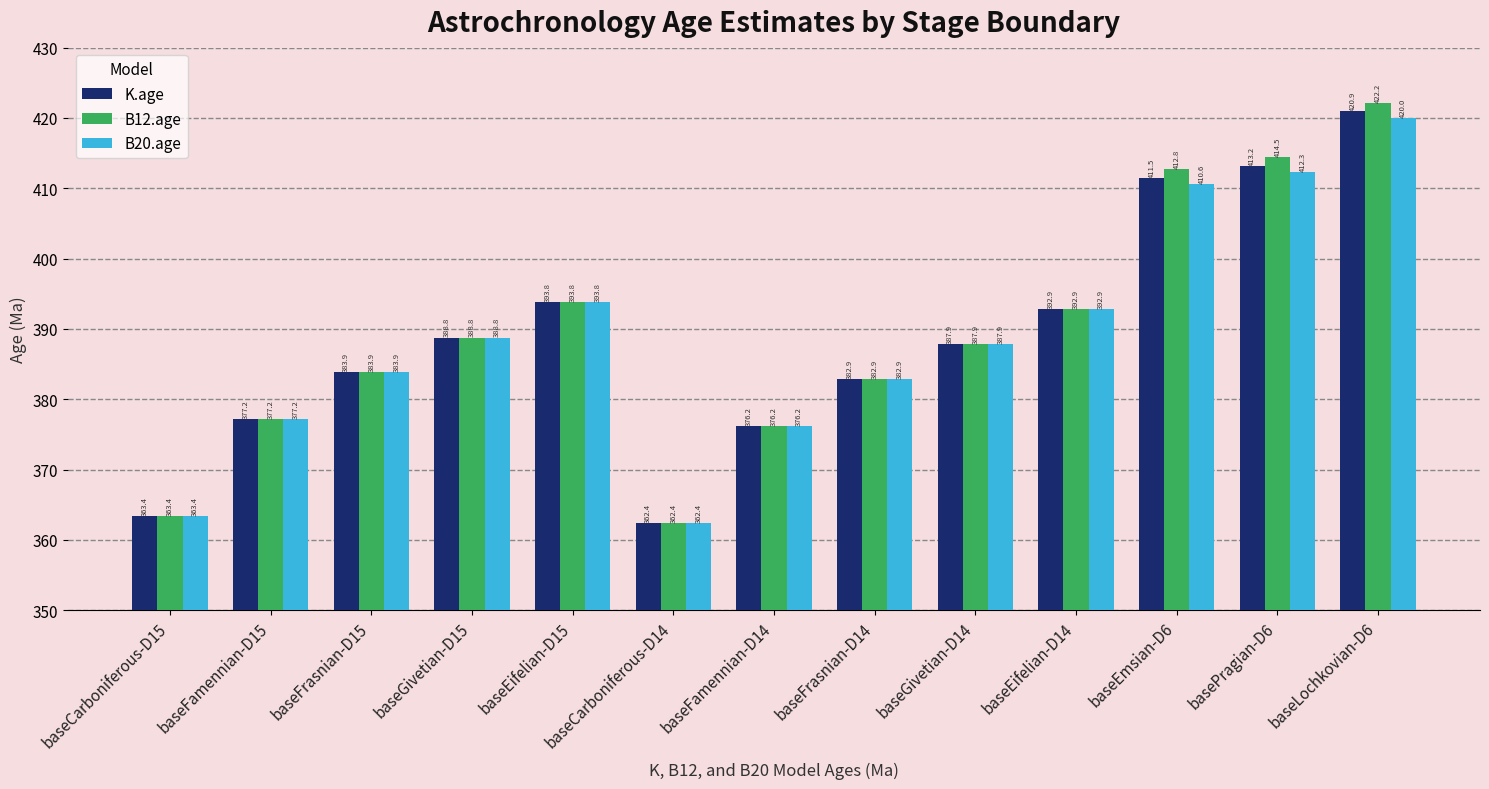

The B12.age series shows 422.2 at baseLochkovian-D6. True or false?

True